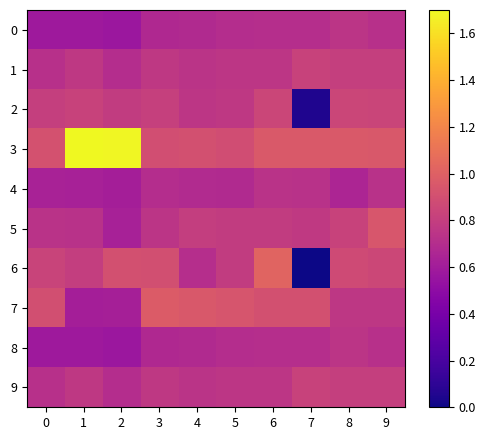

How many series are shown in this chart?

10